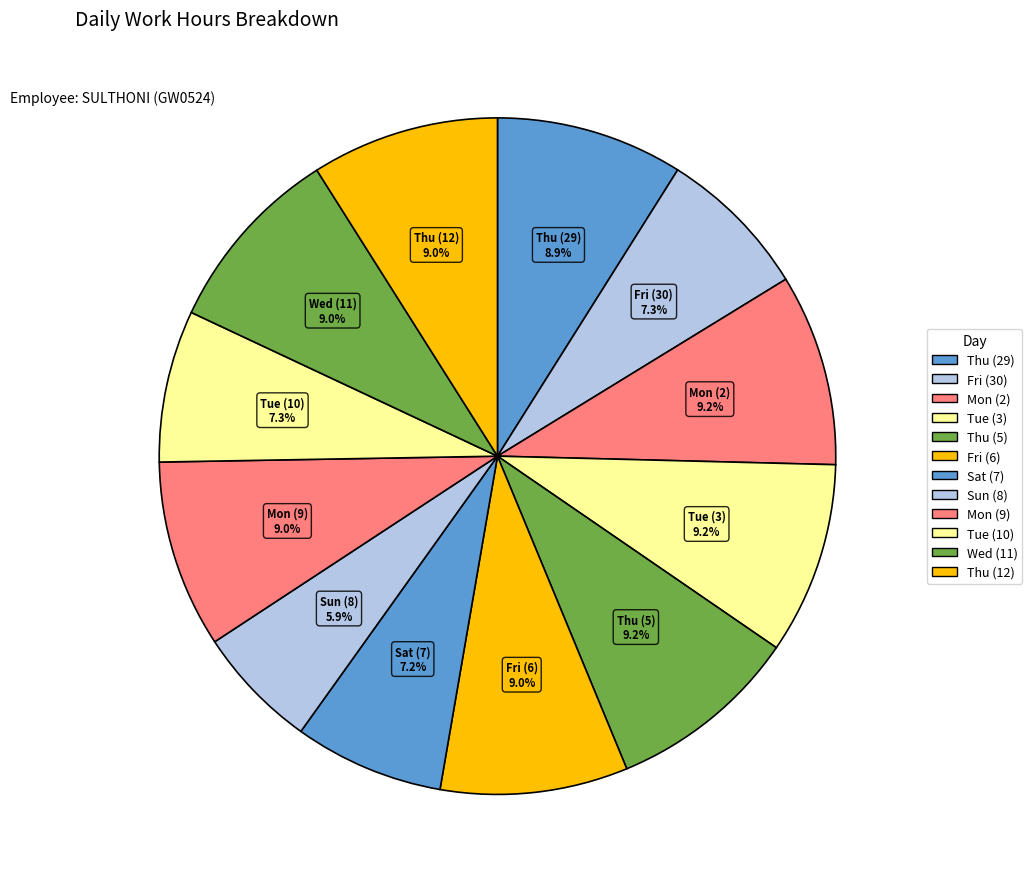

To the nearest percent, what portion does Thu (29) represent?

9%